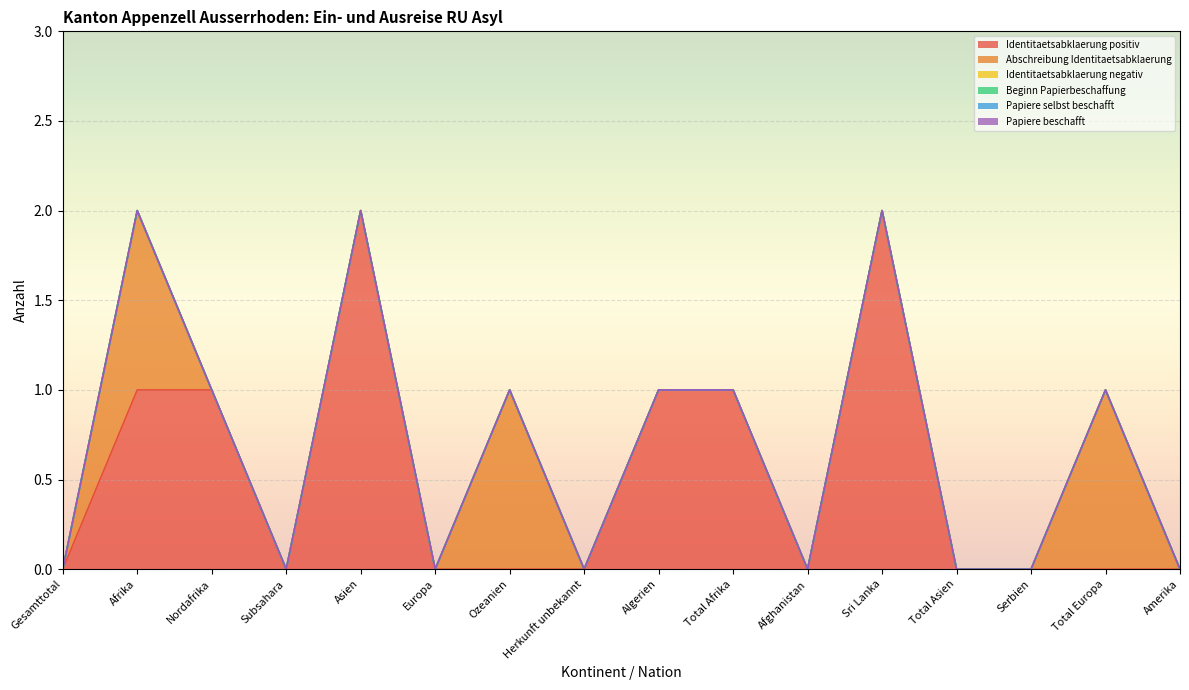

True or false: Abschreibung Identitaetsabklaerung has a value of 0 at Europa.

False